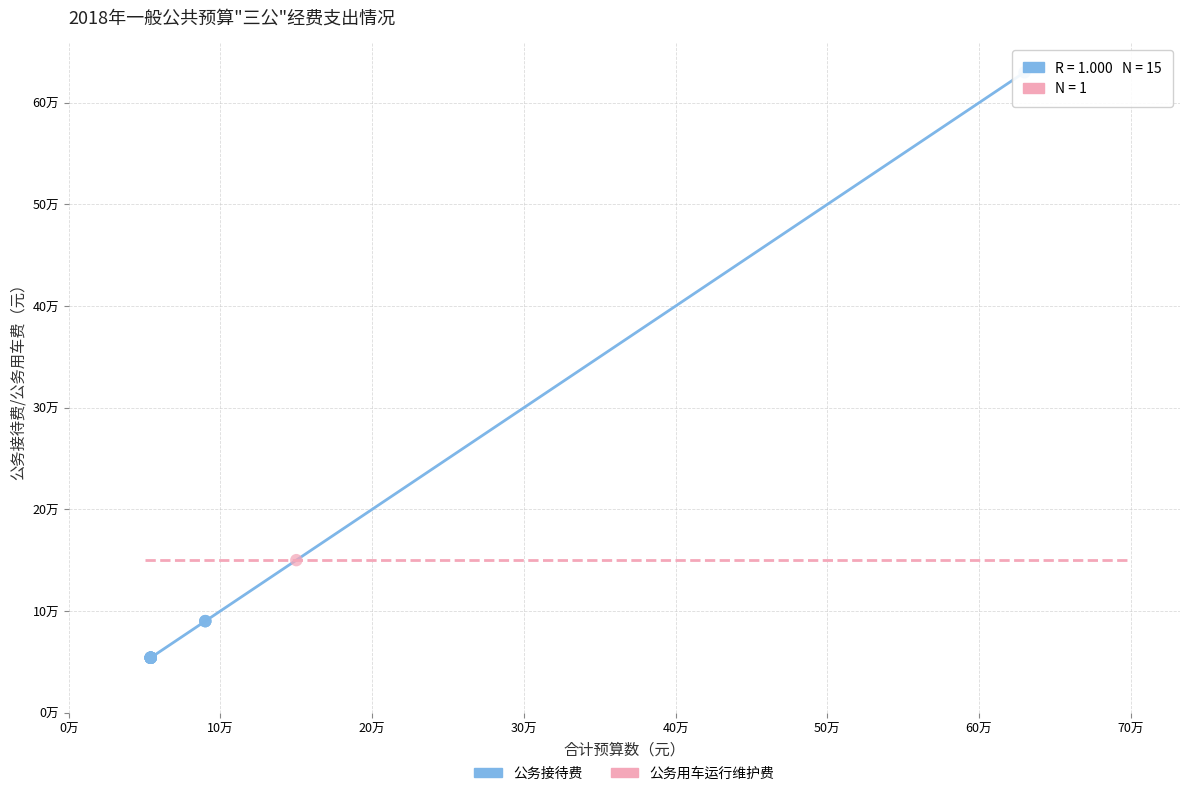

What are all the series names shown in the legend?

公务接待费, 公务用车运行维护费